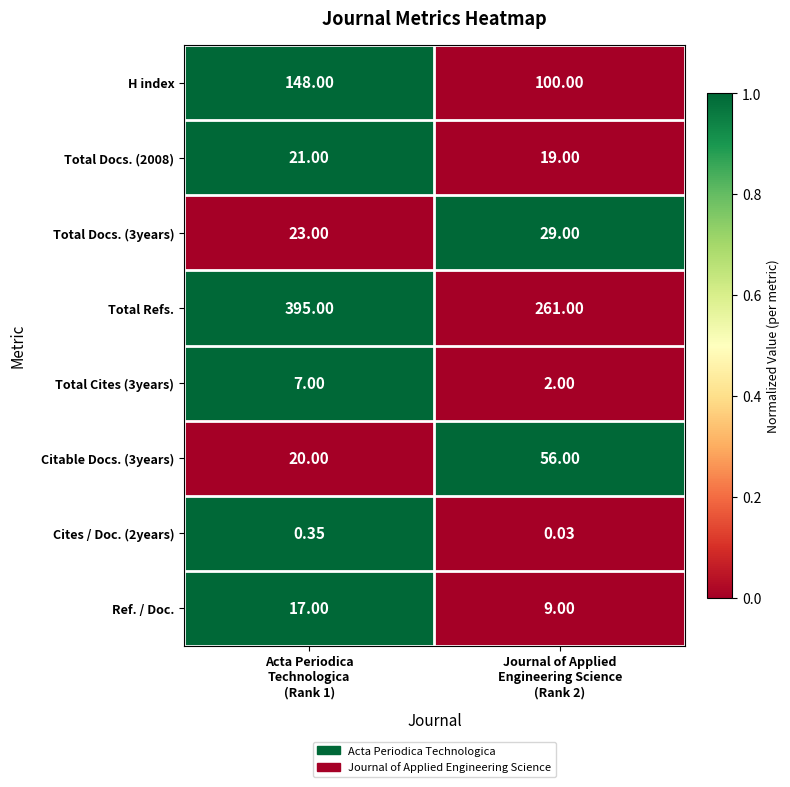

List the series in order of their peak value, lowest first.

Cites / Doc. (2years), Total Cites (3years), Ref. / Doc., Total Docs. (2008), Total Docs. (3years), Citable Docs. (3years), H index, Total Refs.